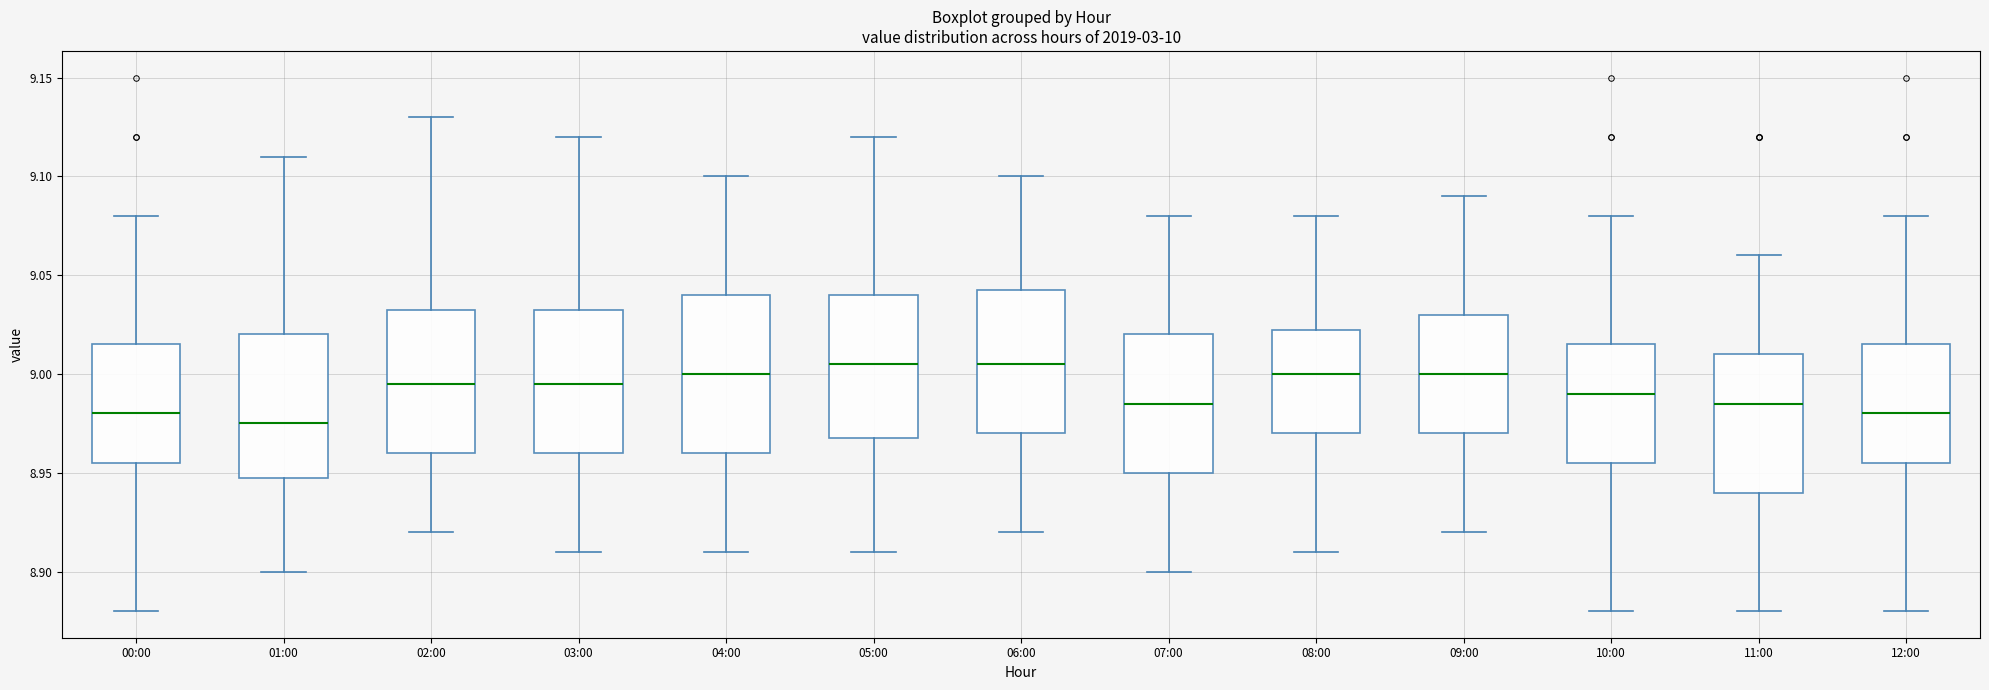

Reading left to right, transcribe this box plot: for each box, give where its median line is, the range the box spans, and where its two whiskers end, as read against the y-axis. The values are not printed on the chart, so give them approximately, as read against the axis.

00:00: median 8.980, box 8.955 to 9.015, whiskers 8.880 to 9.080
01:00: median 8.975, box 8.950 to 9.020, whiskers 8.900 to 9.110
02:00: median 8.995, box 8.960 to 9.035, whiskers 8.920 to 9.130
03:00: median 8.995, box 8.960 to 9.035, whiskers 8.910 to 9.120
04:00: median 9.000, box 8.960 to 9.040, whiskers 8.910 to 9.100
05:00: median 9.005, box 8.970 to 9.040, whiskers 8.910 to 9.120
06:00: median 9.005, box 8.970 to 9.045, whiskers 8.920 to 9.100
07:00: median 8.985, box 8.950 to 9.020, whiskers 8.900 to 9.080
08:00: median 9.000, box 8.970 to 9.025, whiskers 8.910 to 9.080
09:00: median 9.000, box 8.970 to 9.030, whiskers 8.920 to 9.090
10:00: median 8.990, box 8.955 to 9.015, whiskers 8.880 to 9.080
11:00: median 8.985, box 8.940 to 9.010, whiskers 8.880 to 9.060
12:00: median 8.980, box 8.955 to 9.015, whiskers 8.880 to 9.080